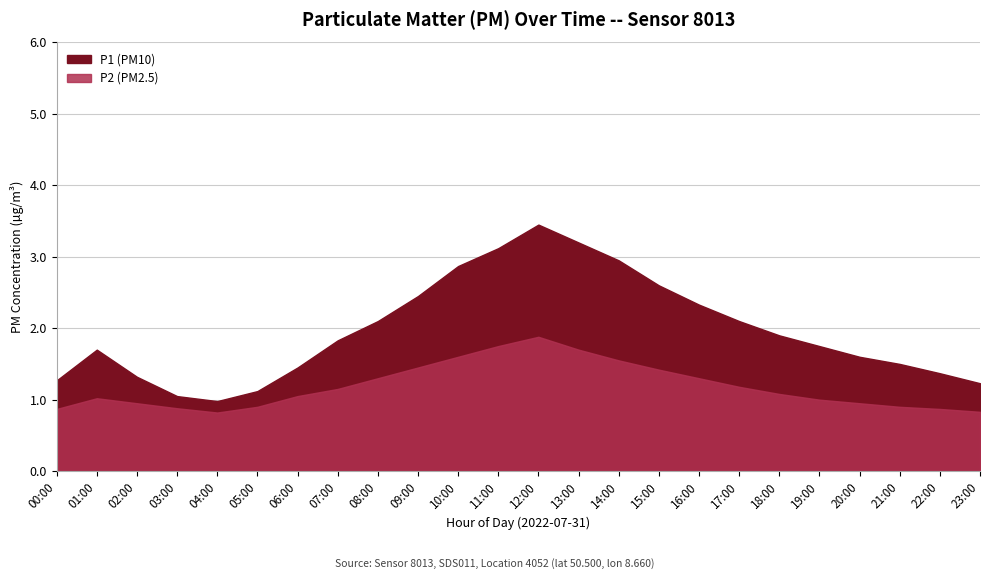

True or false: P1 has a value of 1.8 at 14:00.

False